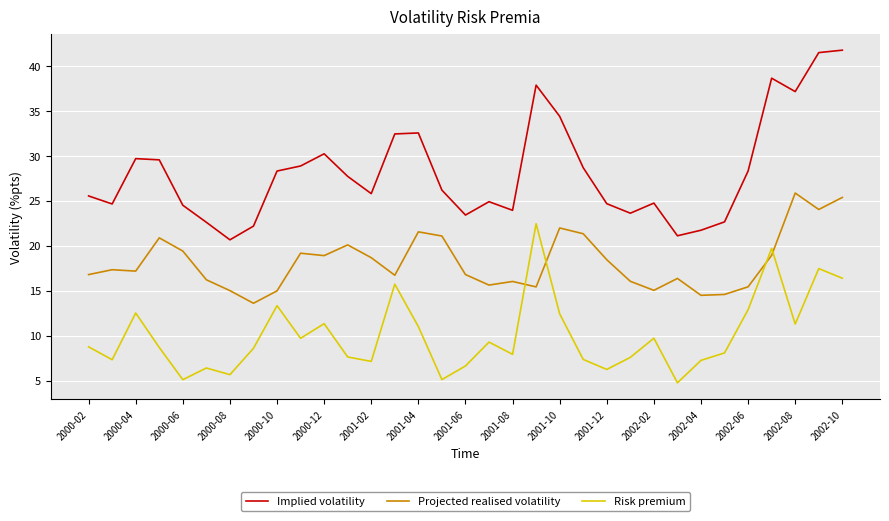

Which series has the largest range (max minus min)?

Implied volatility